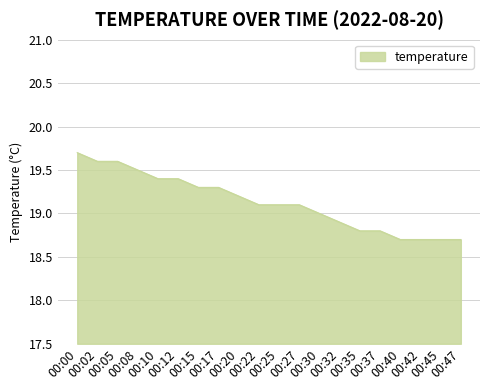

Reading right to left, what are all the values shown in this chart?

00:47=18.7	00:45=18.7	00:42=18.7	00:40=18.7	00:37=18.8	00:35=18.8	00:32=18.9	00:30=19.0	00:27=19.1	00:25=19.1	00:22=19.1	00:20=19.2	00:17=19.3	00:15=19.3	00:12=19.4	00:10=19.4	00:08=19.5	00:05=19.6	00:02=19.6	00:00=19.7